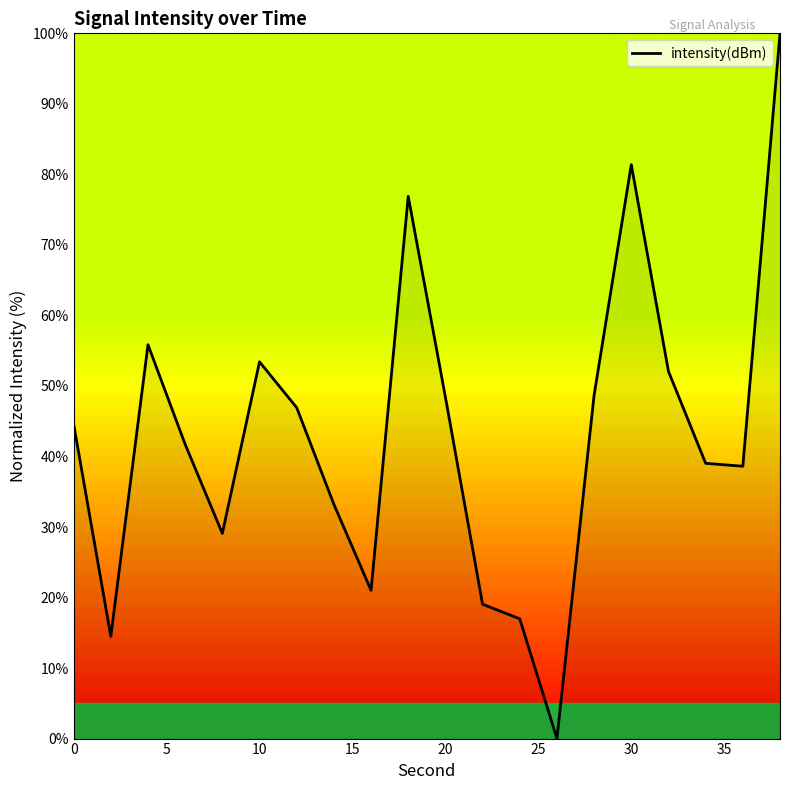

Count the number of values greater than 44.

10